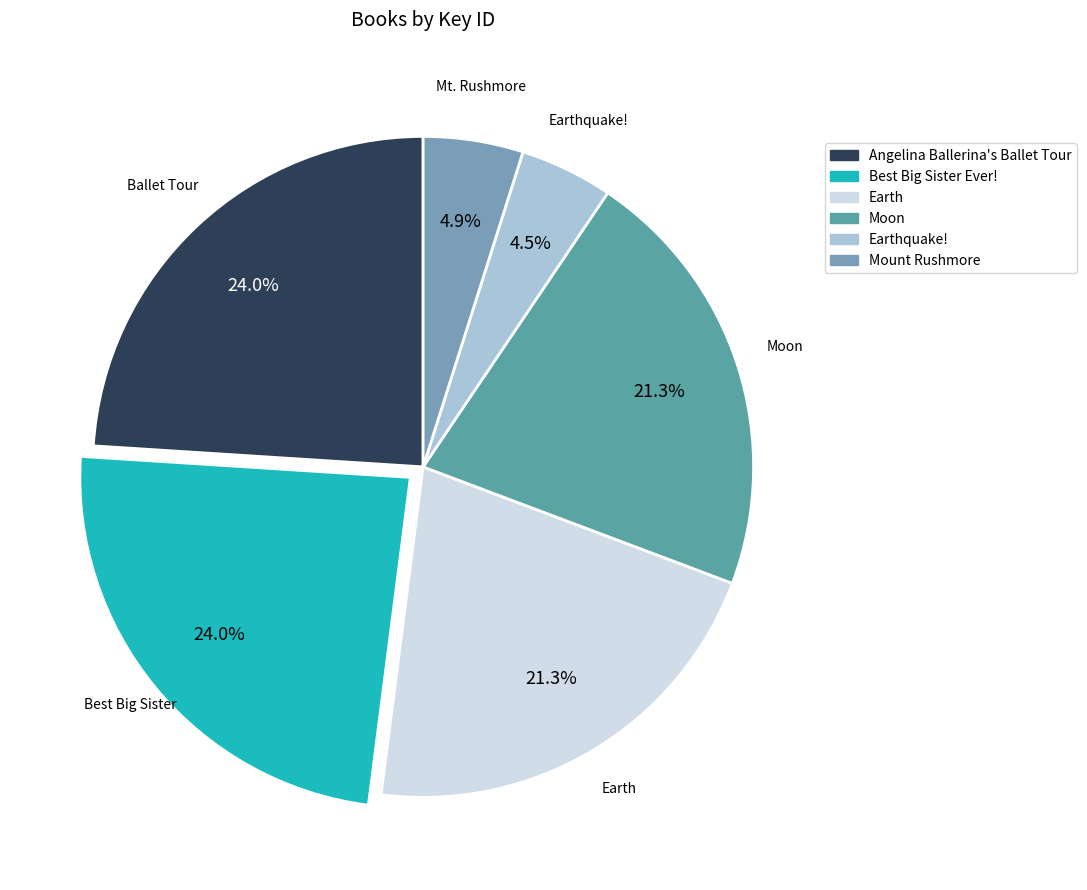

To the nearest percent, what is the difference between the largest and smallest slice percentages?

19%